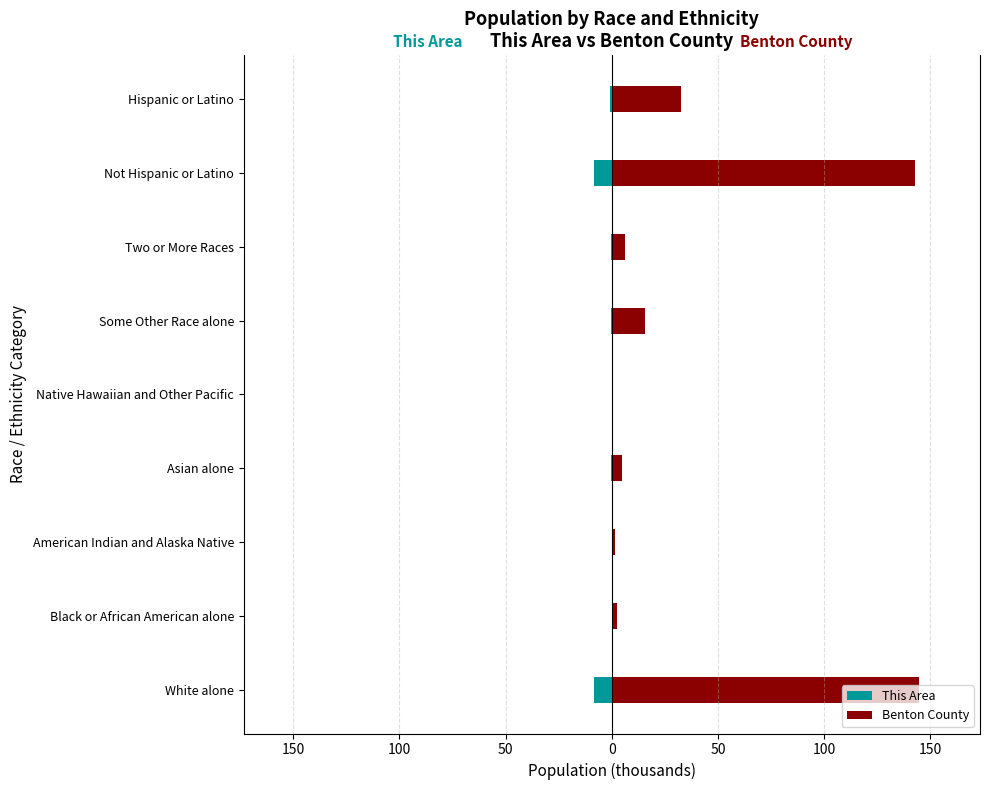

The value of Benton County at Black or African American alone is 2.2. True or false?

True